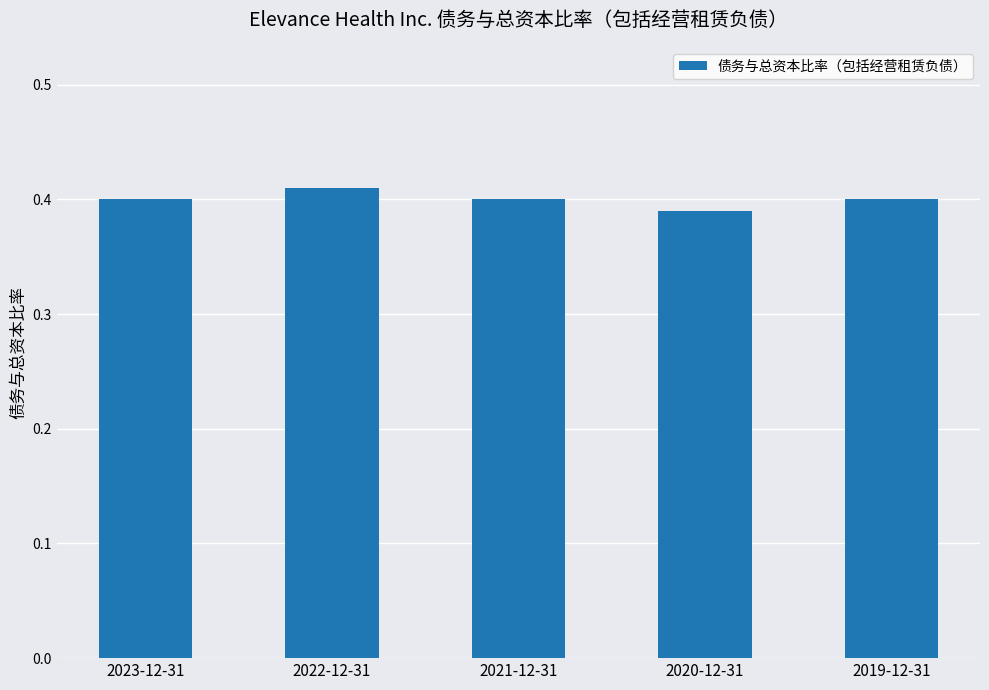

What position from the right is 2022-12-31?

4